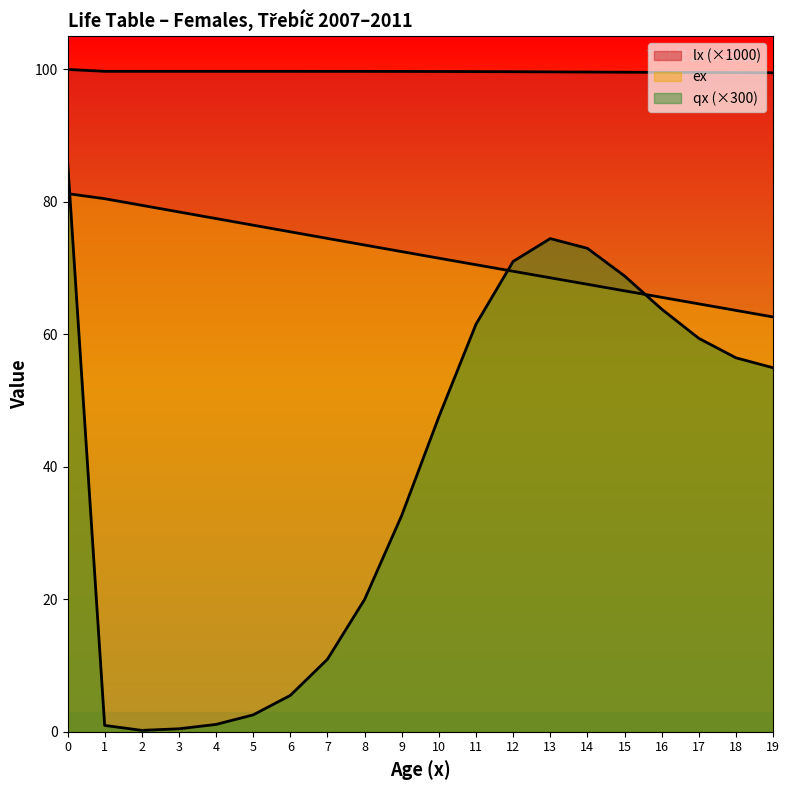

At 10, list the series in order from smallest to largest.

qx_scaled, ex, lx